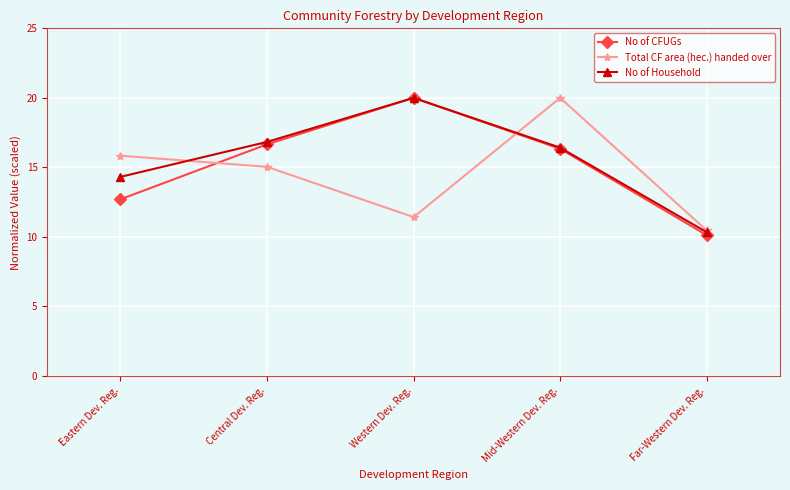

Reading left to right, transcribe all the data shown in this chart.

No of CFUGs: Eastern Dev. Reg.=12.7	Central Dev. Reg.=16.7	Western Dev. Reg.=20.0	Mid-Western Dev. Reg.=16.3	Far-Western Dev. Reg.=10.1
Total CF area (hec.) handed over: Eastern Dev. Reg.=15.8	Central Dev. Reg.=15.0	Western Dev. Reg.=11.4	Mid-Western Dev. Reg.=20.0	Far-Western Dev. Reg.=10.5
No of Household: Eastern Dev. Reg.=14.3	Central Dev. Reg.=16.8	Western Dev. Reg.=20.0	Mid-Western Dev. Reg.=16.4	Far-Western Dev. Reg.=10.3